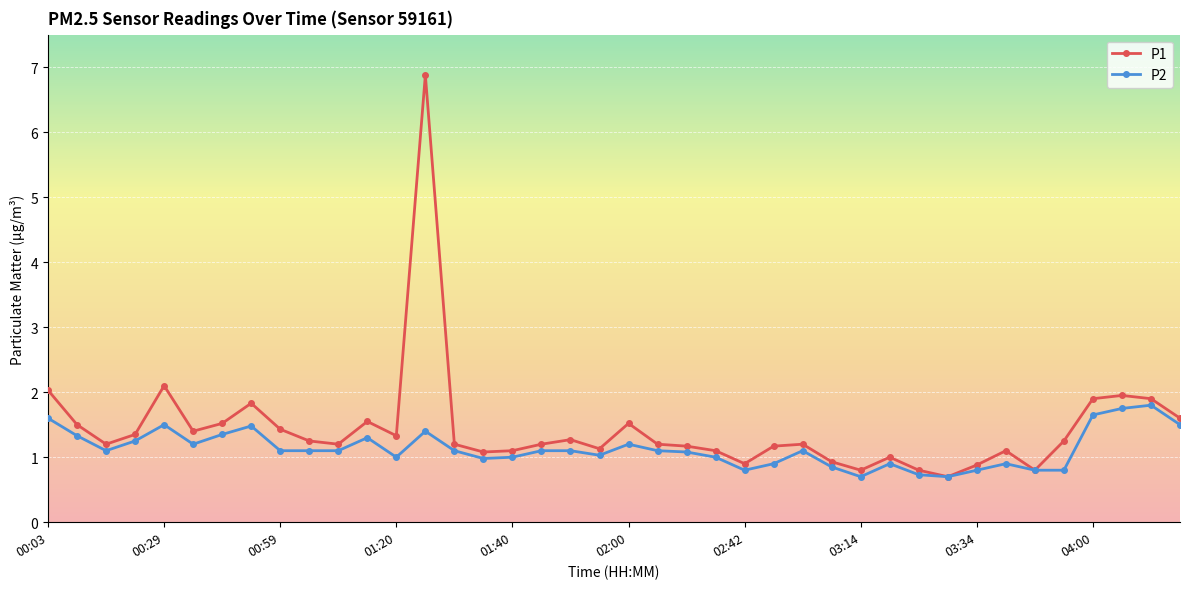

True or false: P1 has more than 0 points higher than both neighbors.

True